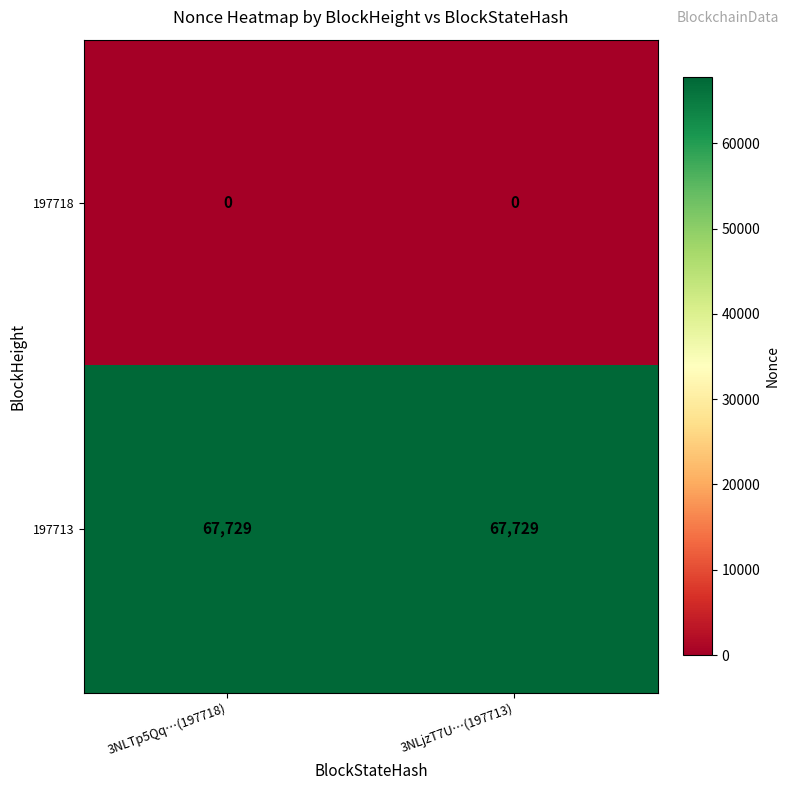

What is the maximum value shown in the chart?

67729